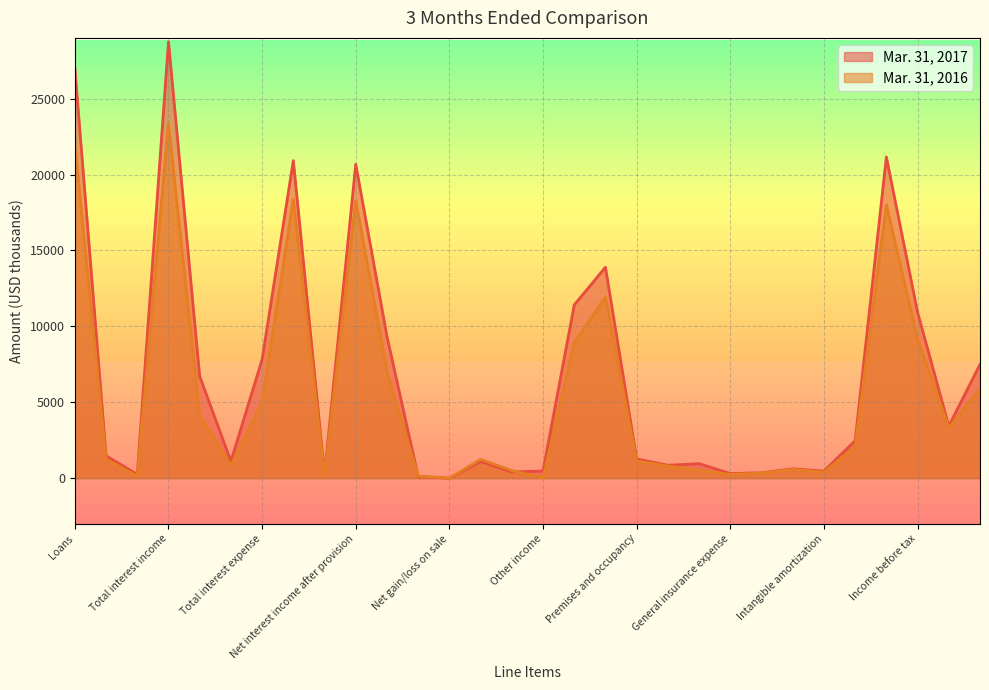

How many times do Mar. 31, 2017 and Mar. 31, 2016 cross each other?

2